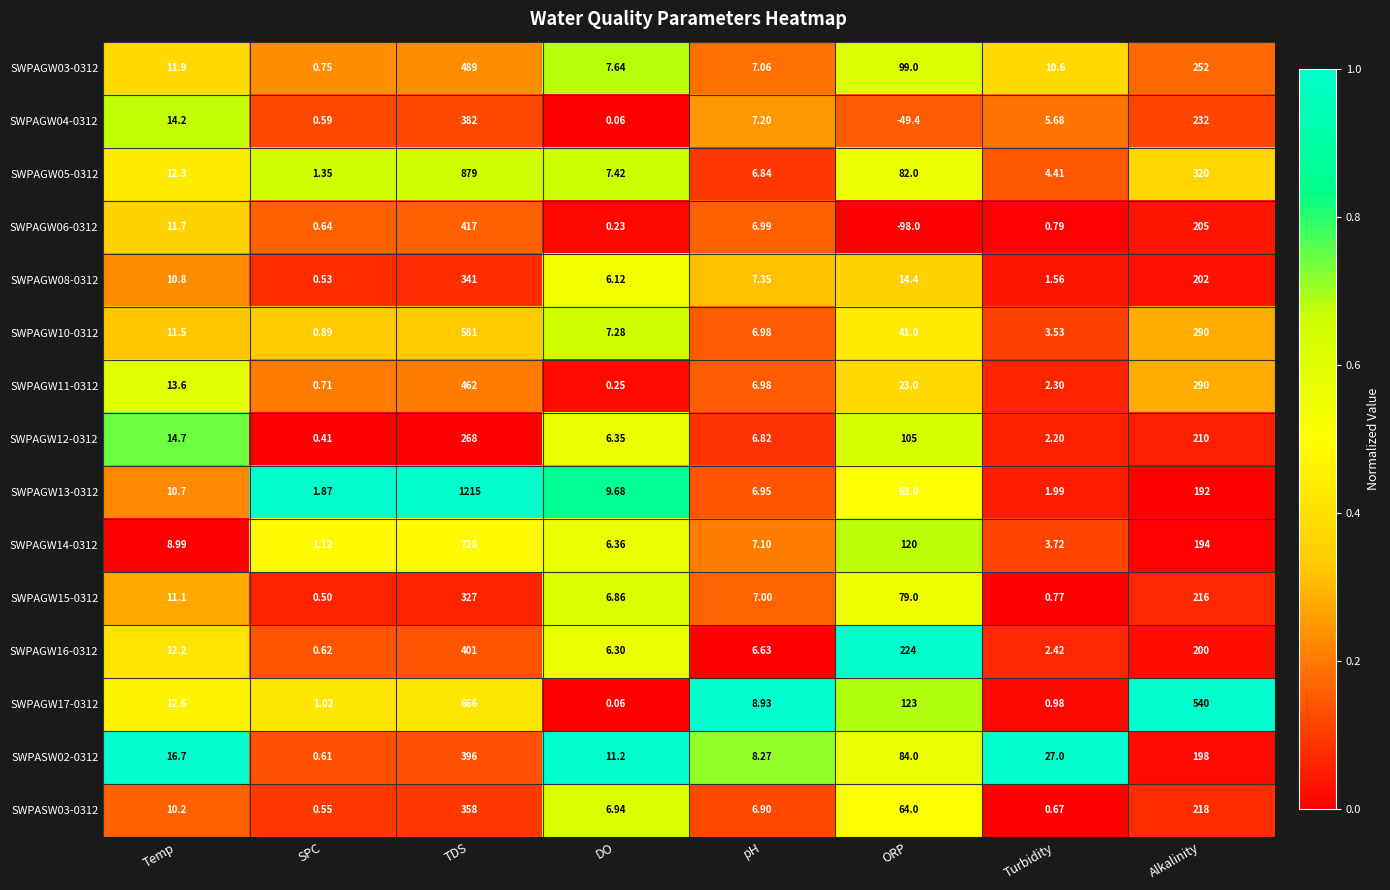

Which series has the largest total across all categories?

SWPAGW13-0312